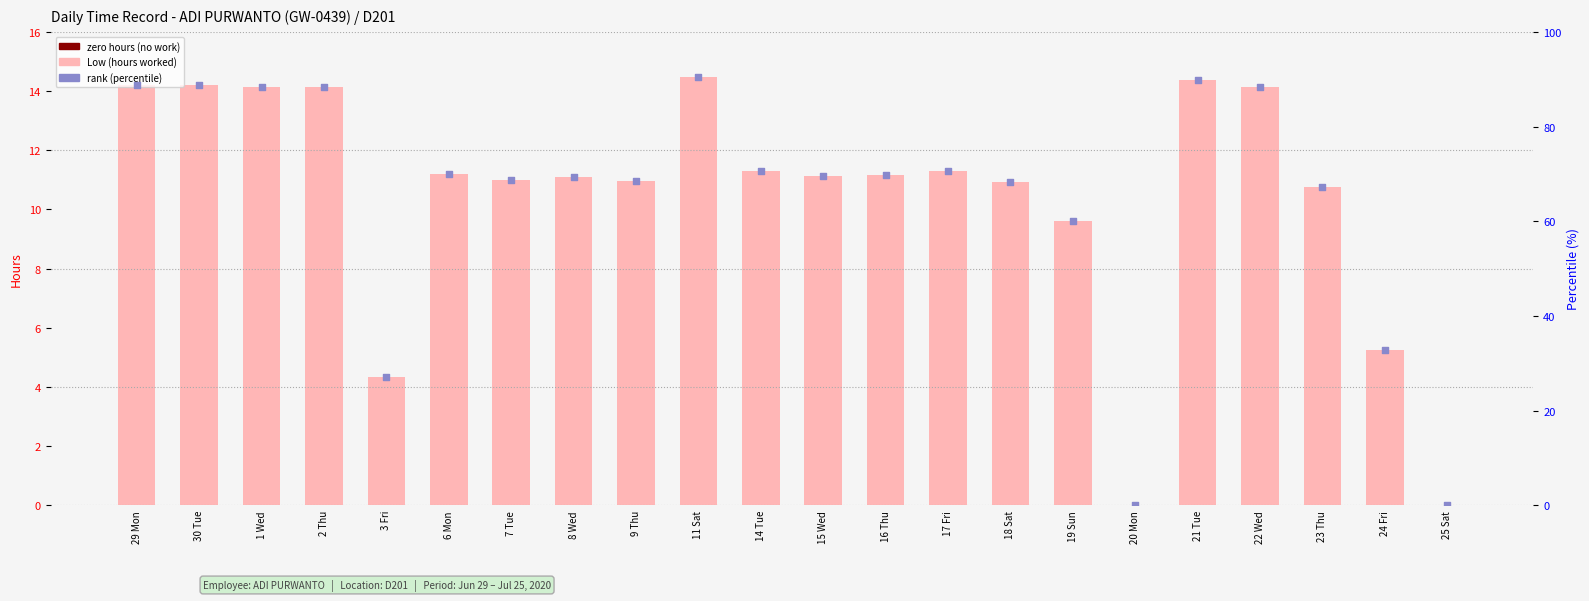

Is the value of rank at 24 Fri greater than the value of Low (hours) at 20 Mon?

Yes